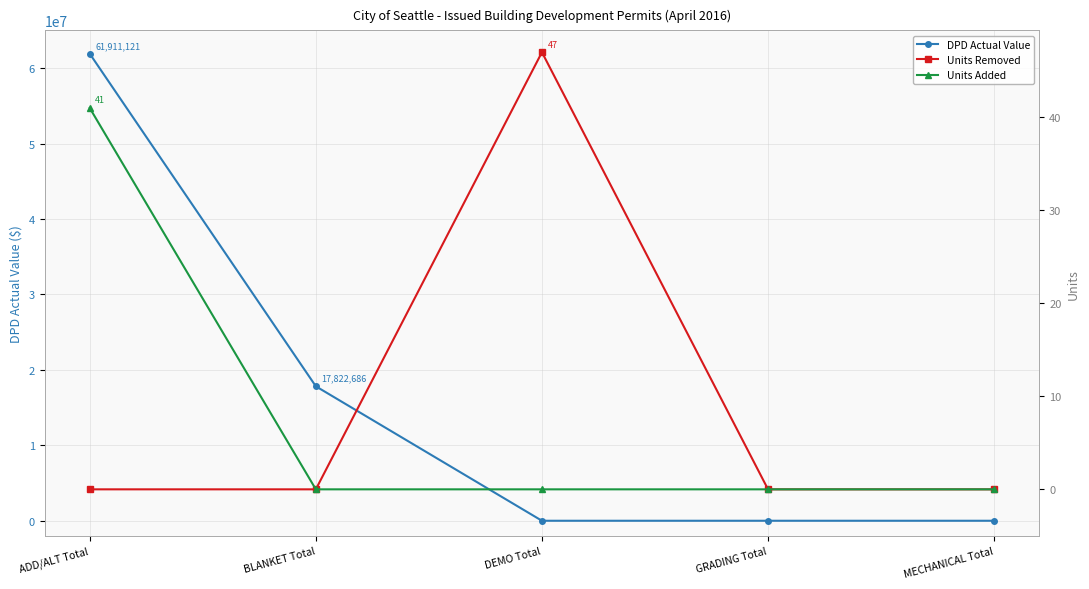

Read the Units Added value at ADD/ALT Total, to the nearest 10.

40